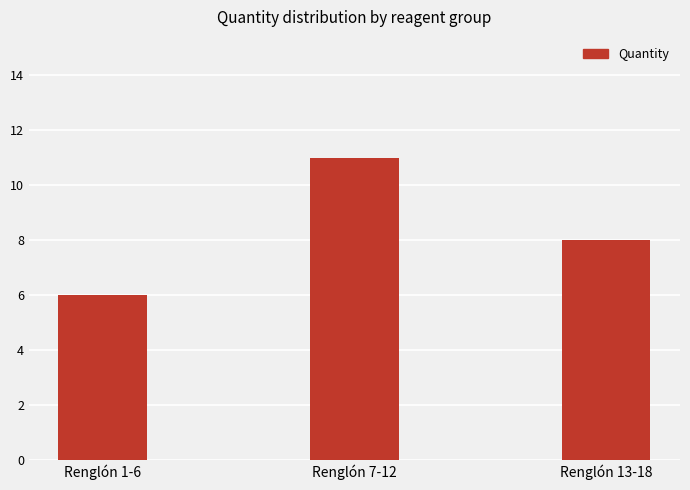

Reading left to right, extract all data points from this chart.

6	11	8